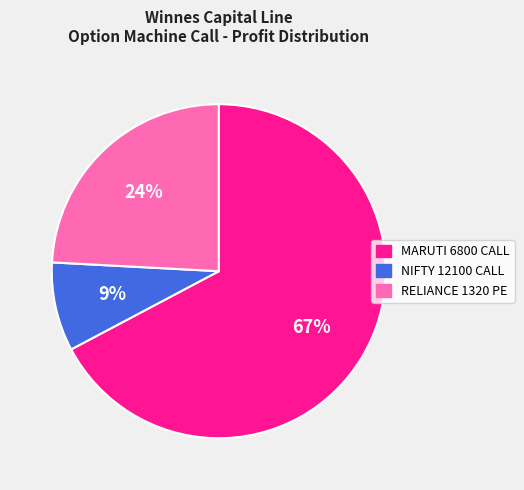

How many slices are in this pie chart?

3